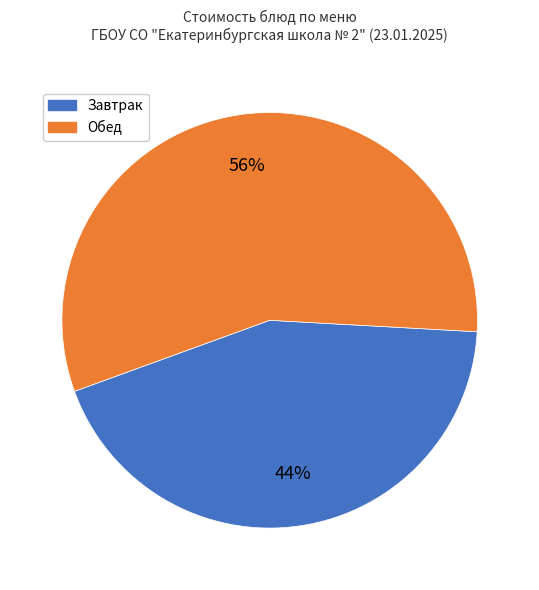

To the nearest percent, what is the average slice percentage?

50%